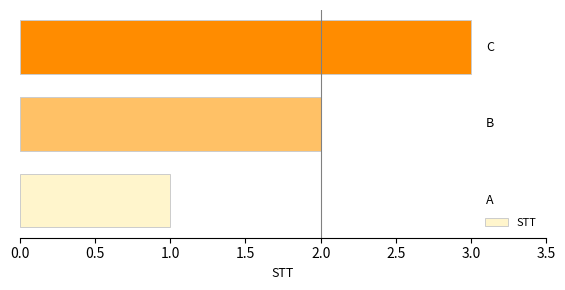

What is the greatest value displayed?

3